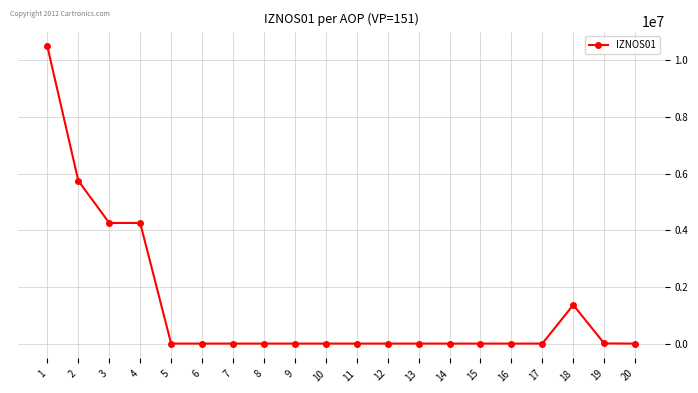

Is it true that the value at 20 is 0.0?

True